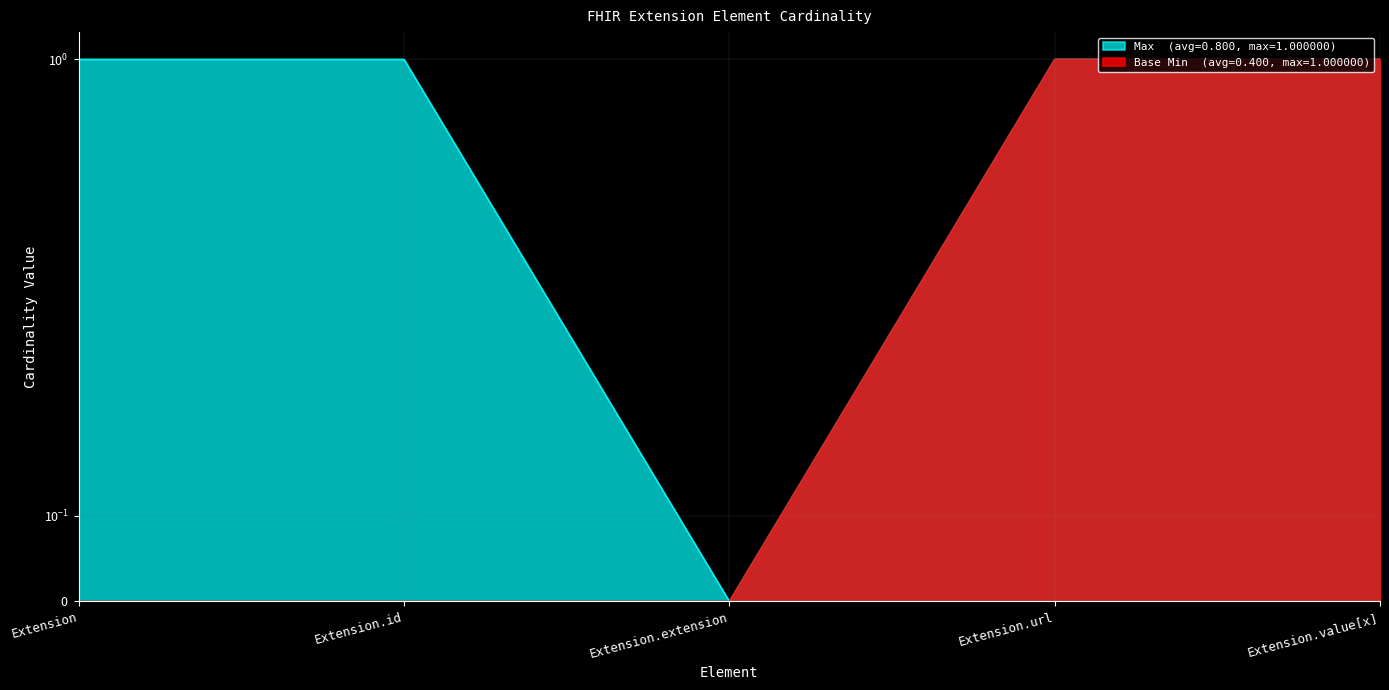

The Max series shows 1 at Extension. True or false?

False